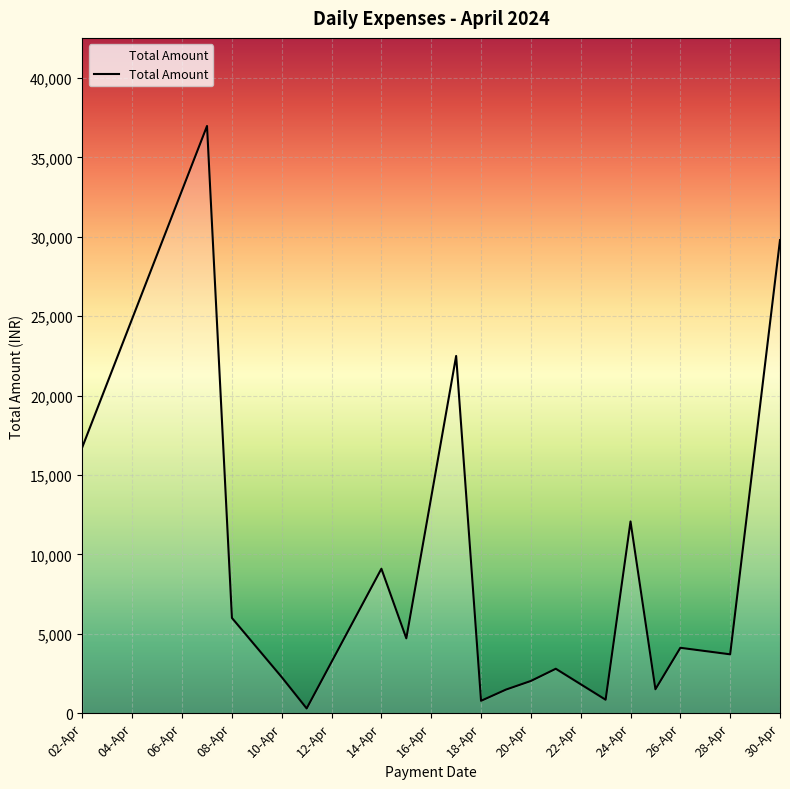

What is the difference between the maximum and second lowest values?

36203